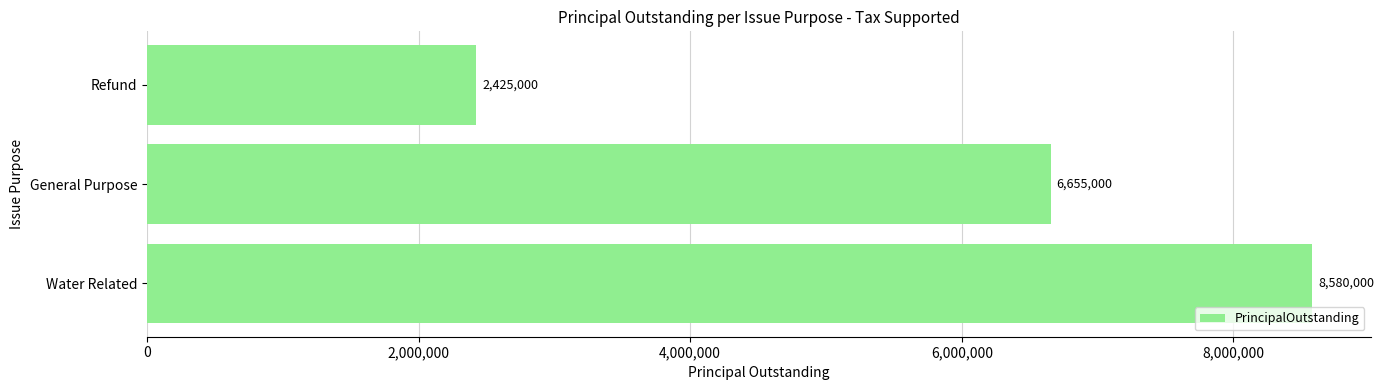

What is the difference between the maximum and minimum values?

6155000